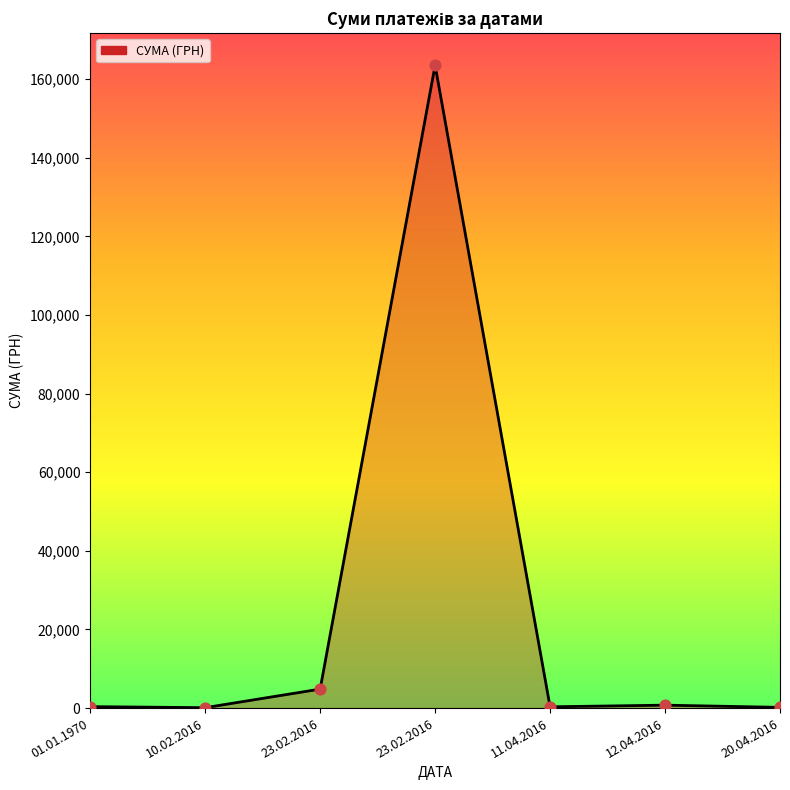

Which has a higher value, 10.02.2016 or 01.01.1970?

01.01.1970